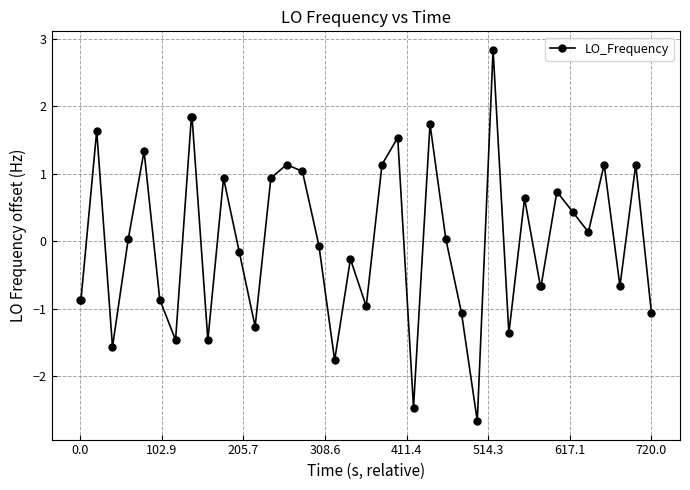

What is the value of the 20th point from the left?

-0.3